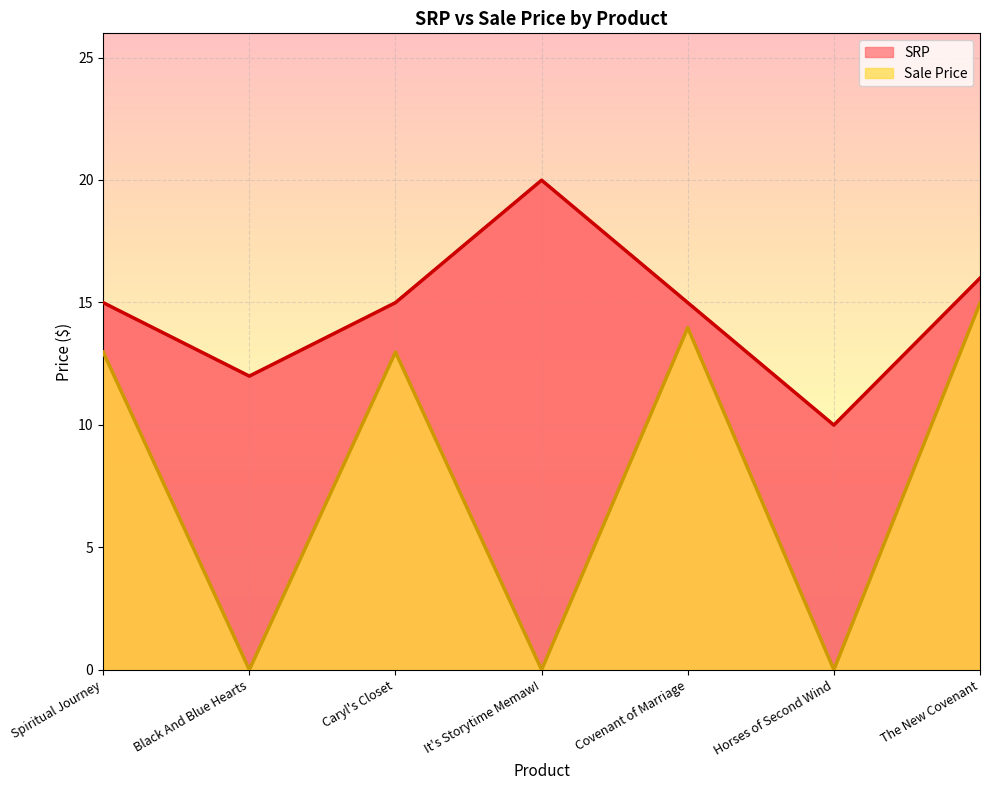

How many interior local peaks does the SRP series have?

1